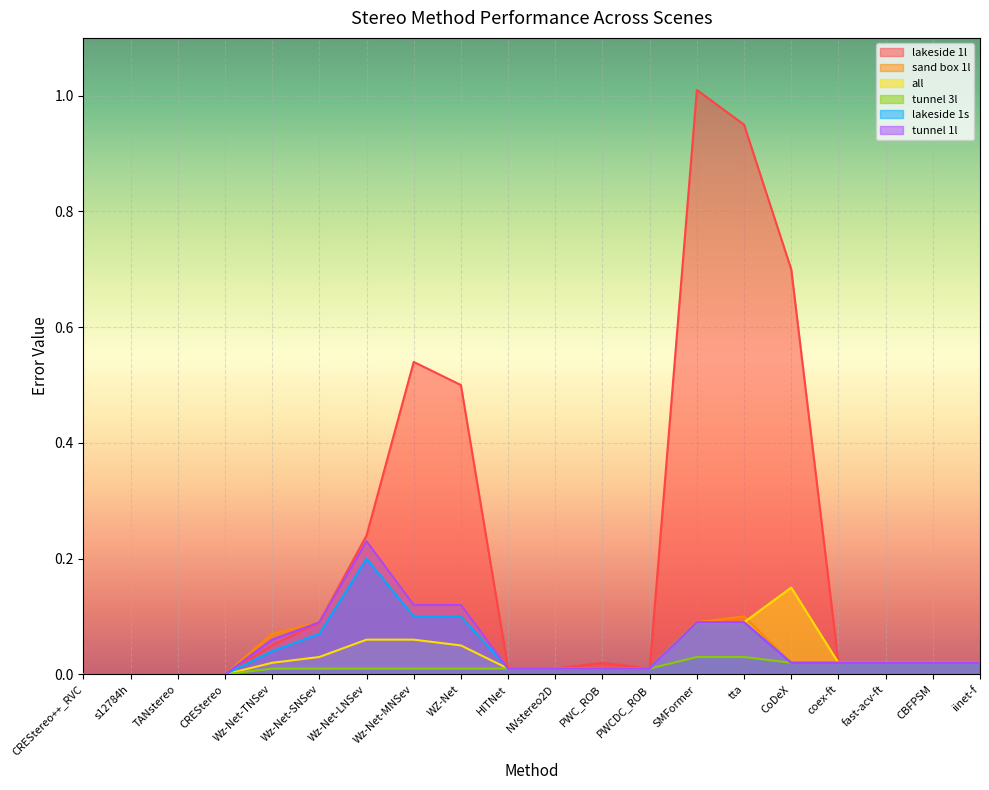

How many positive values does the sand box 1l series have?

16